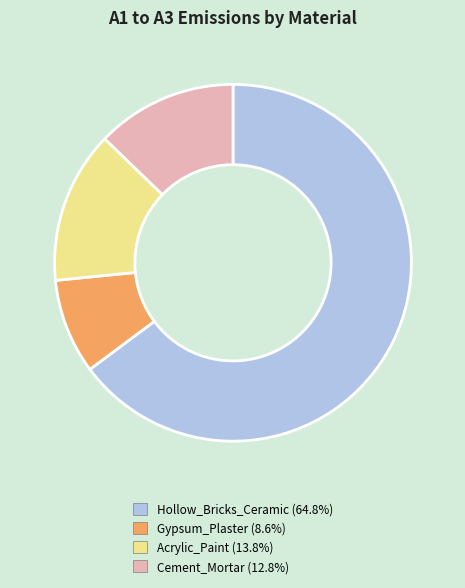

Do Hollow_Bricks_Ceramic and Acrylic_Paint together represent more than half of the pie?

Yes